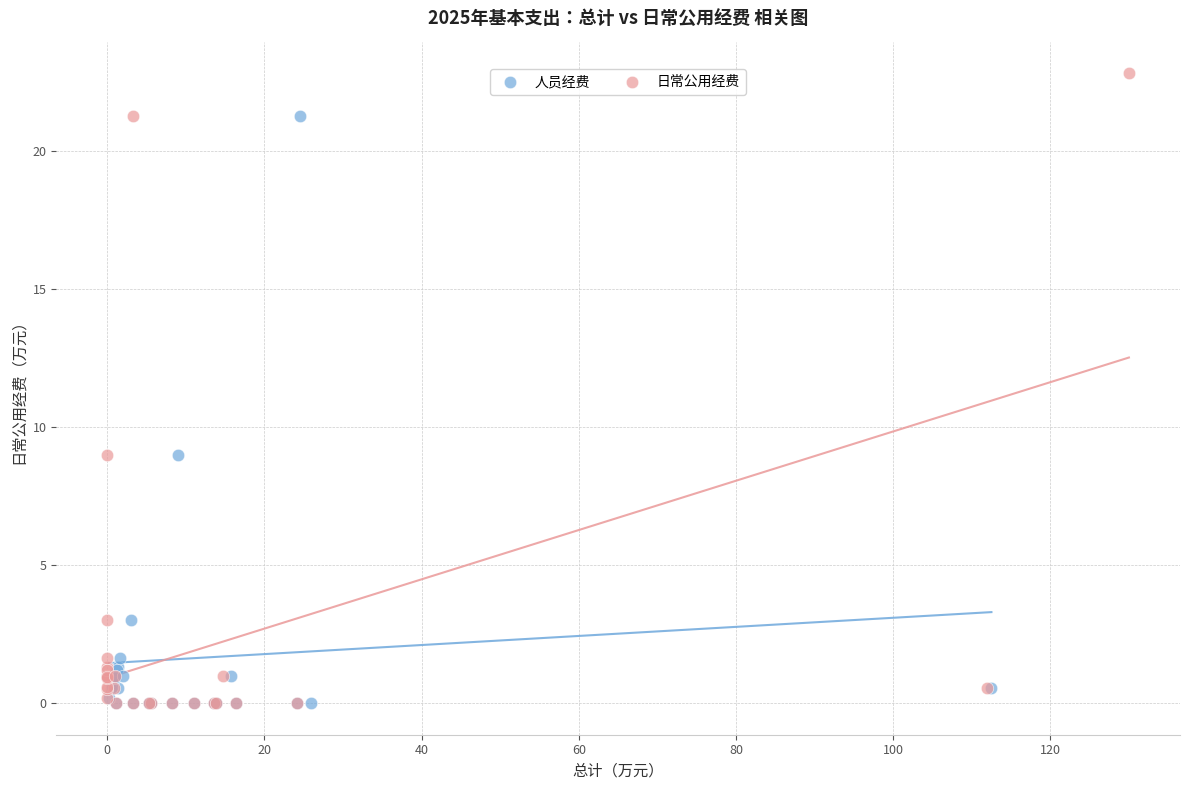

What are all the series names shown in the legend?

人员经费, 日常公用经费